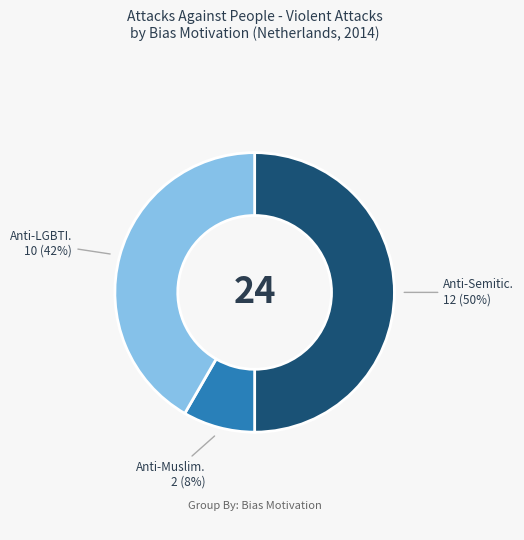

To the nearest percent, what is the average slice percentage?

33%